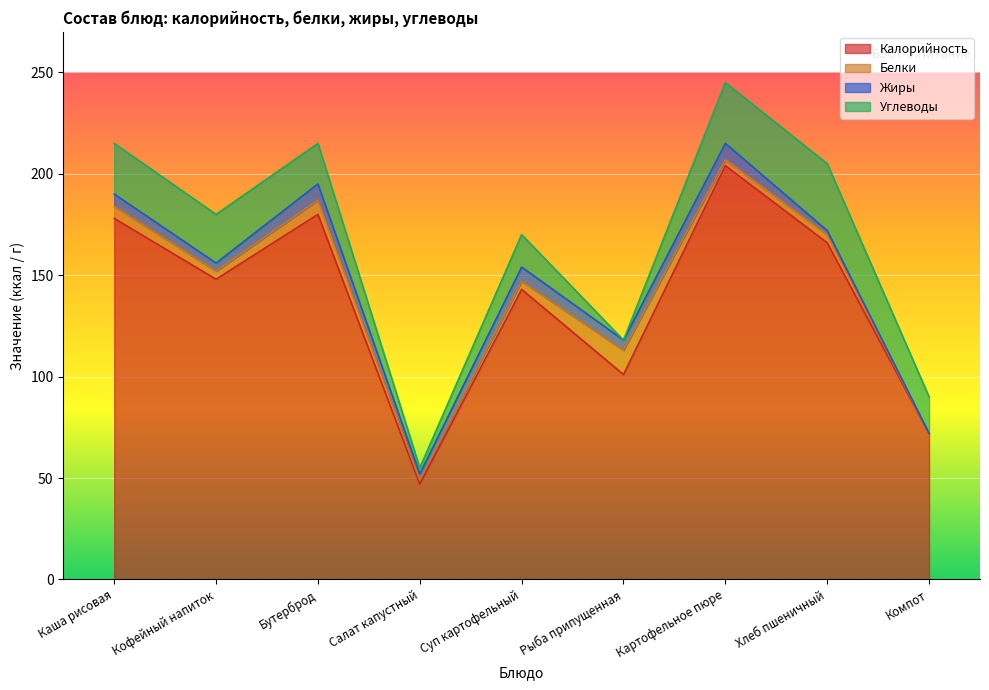

Is the value of Белки at Хлеб пшеничный greater than the value of Жиры at Картофельное пюре?

No